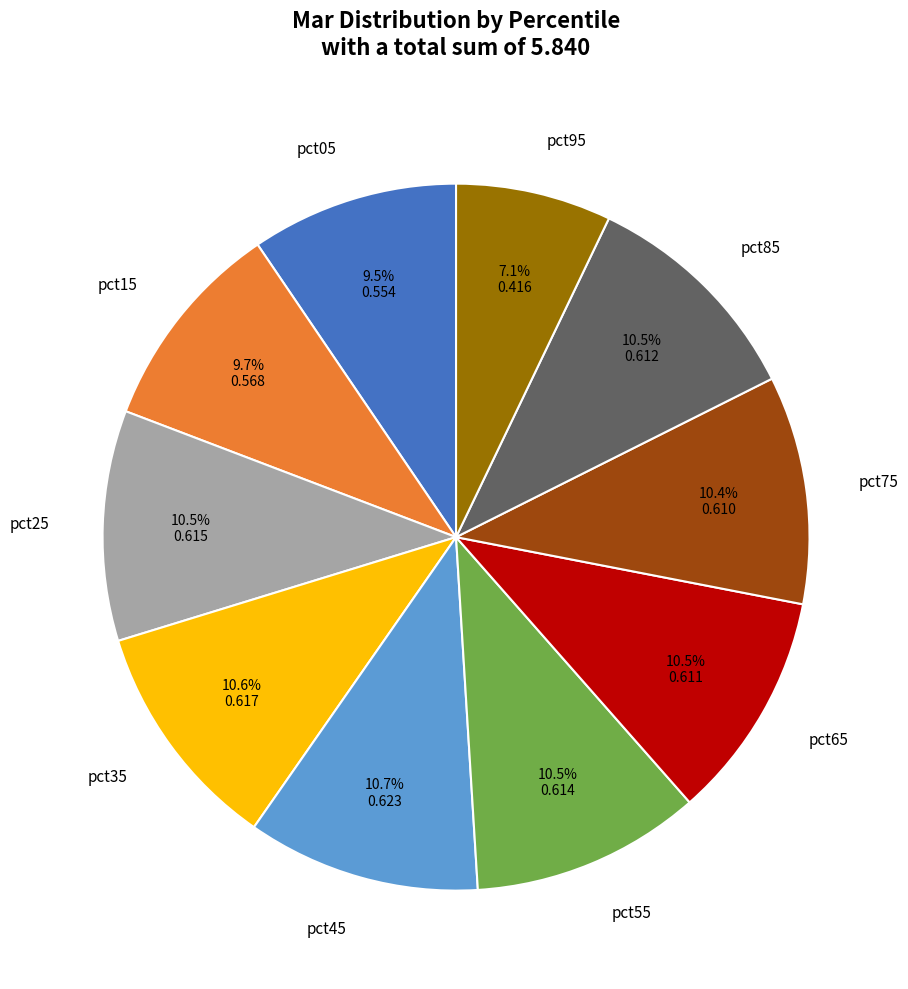

Combined, do pct85 and pct15 account for over 50%?

No